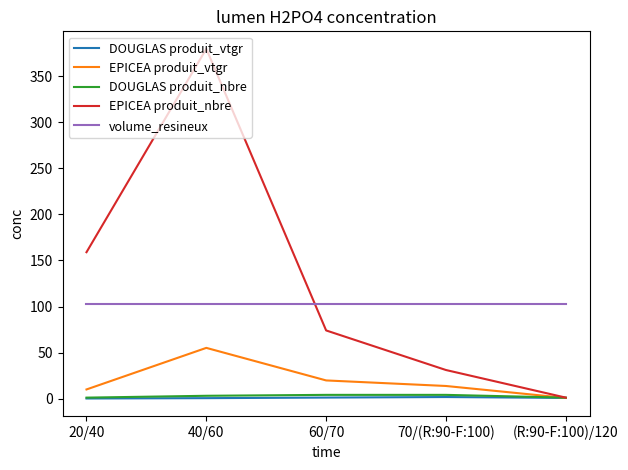

What is the sum of all EPICEA produit_nbre values?

645.0